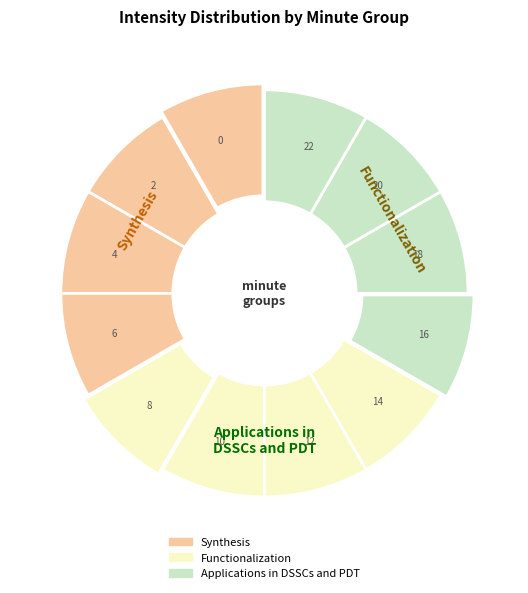

Approximately how many times larger is the value at 4 compared to 0?

1.0